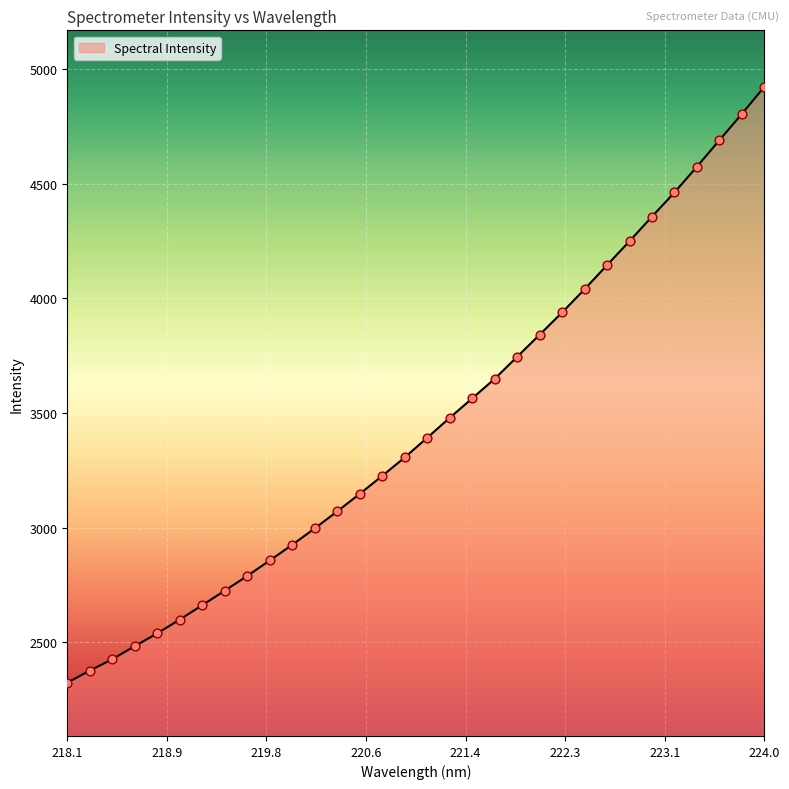

What is the smallest value displayed?

2323.6